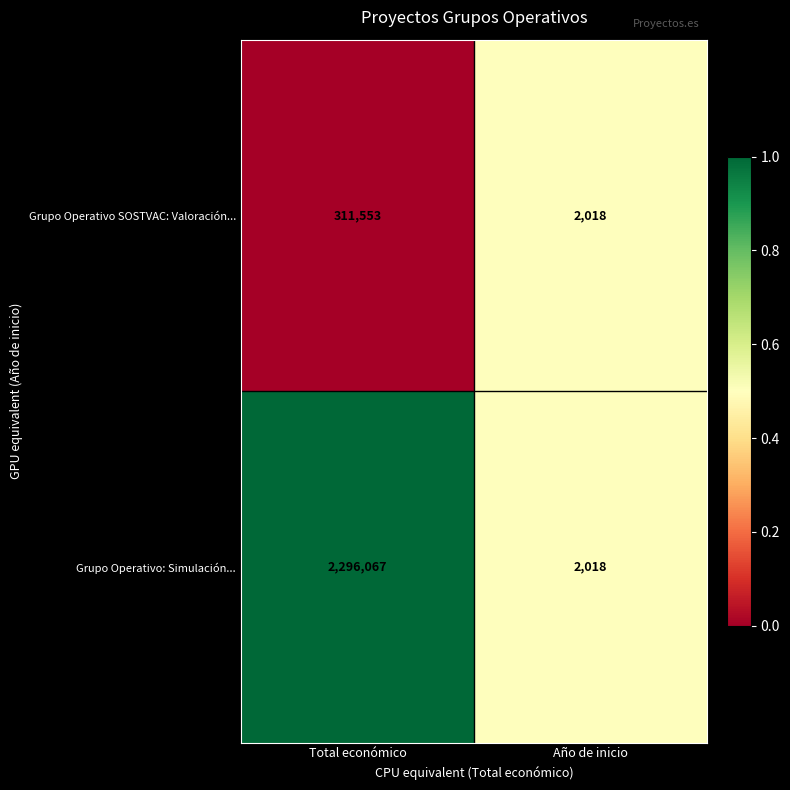

How many data points does each series have?

2